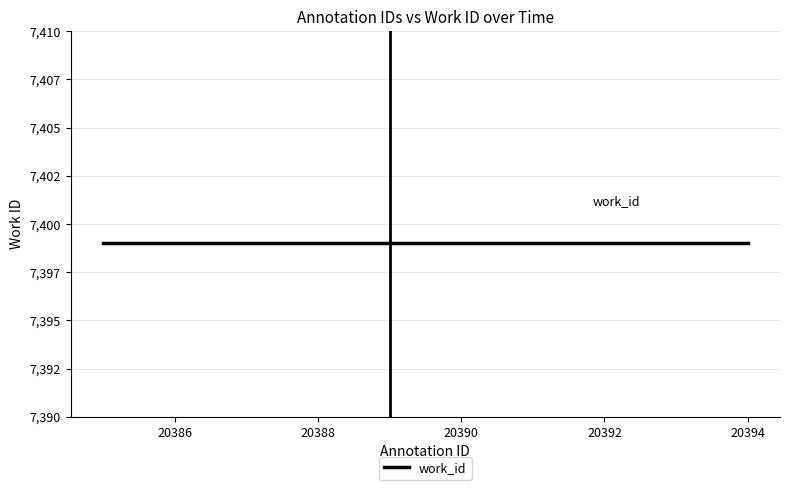

What is the average value of the id series?

20390